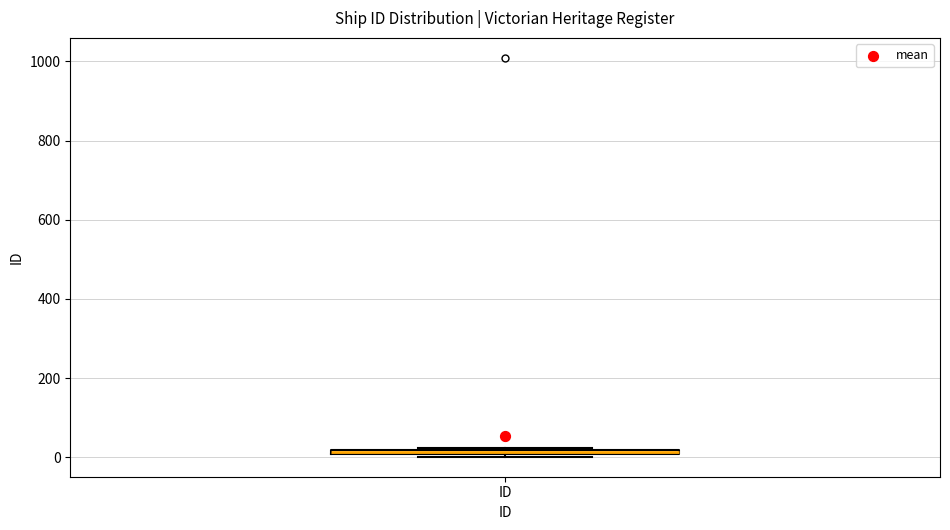

Where is the lower edge of the box for ID on the y-axis? The values are not printed on the chart, so give them approximately, as read against the axis.

0